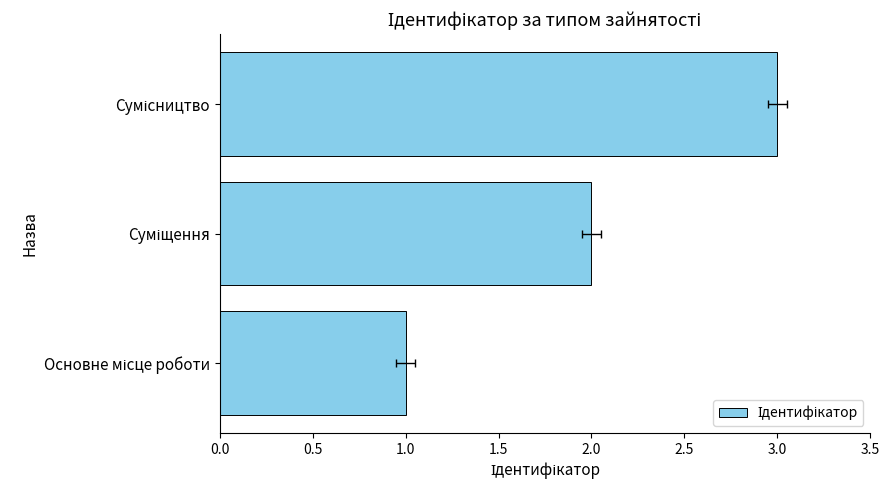

What is the difference between the maximum and second lowest values?

1